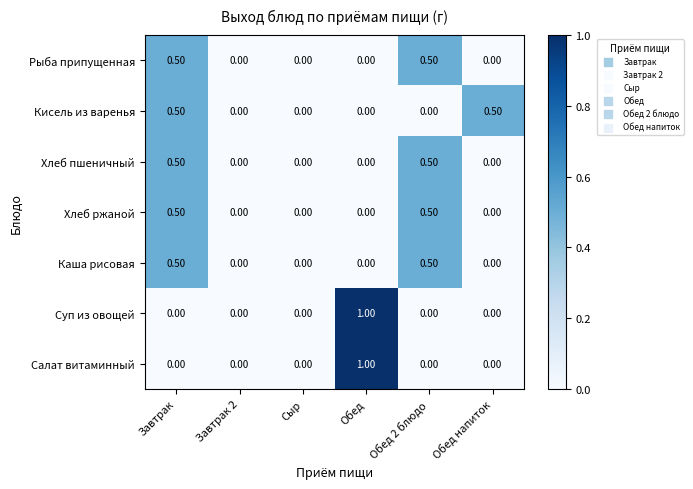

What is the total value across all series at Обед?

2.0